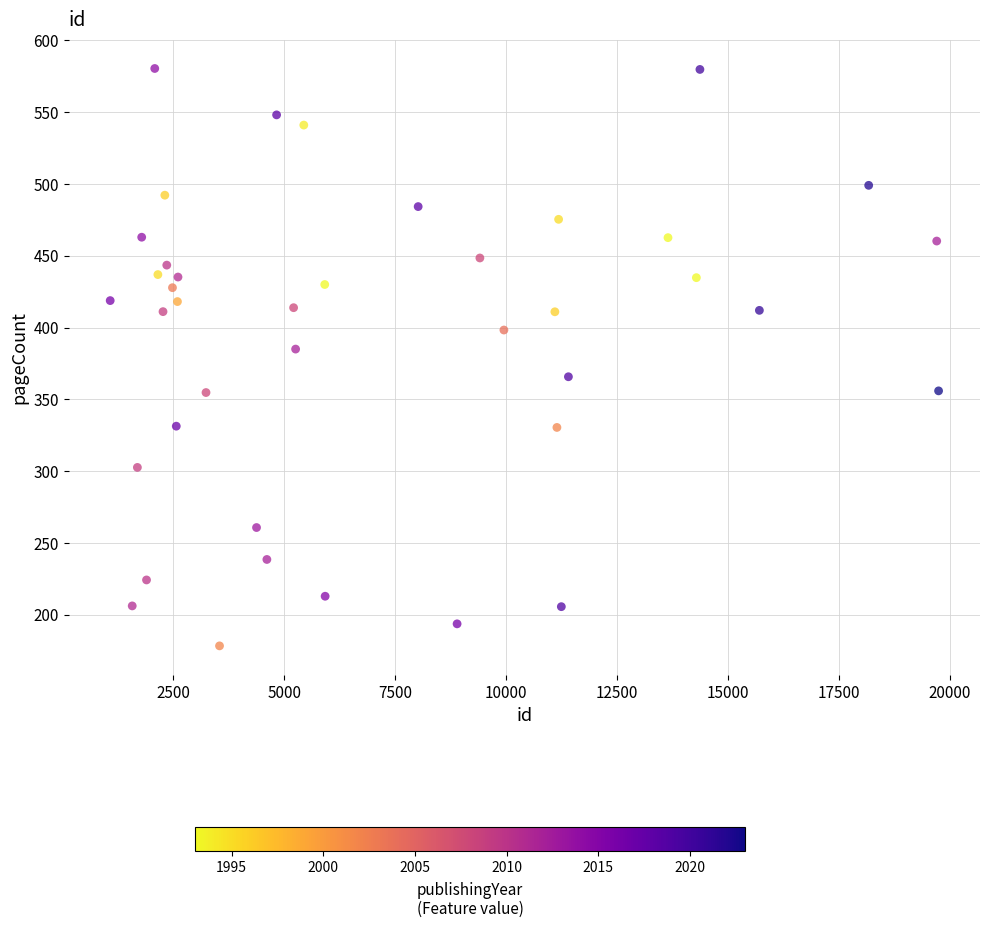

What is the range of X values (max minus min)?

18665.7